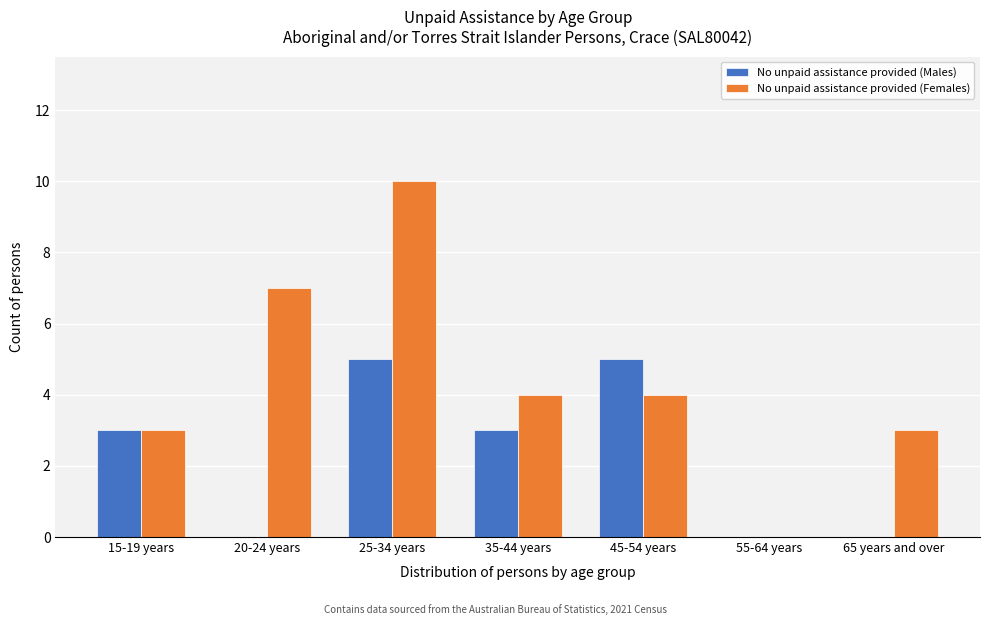

Reading right to left, list all the values displayed in this chart.

No unpaid assistance provided (Males): 65 years and over=0	55-64 years=0	45-54 years=5	35-44 years=3	25-34 years=5	20-24 years=0	15-19 years=3
No unpaid assistance provided (Females): 65 years and over=3	55-64 years=0	45-54 years=4	35-44 years=4	25-34 years=10	20-24 years=7	15-19 years=3